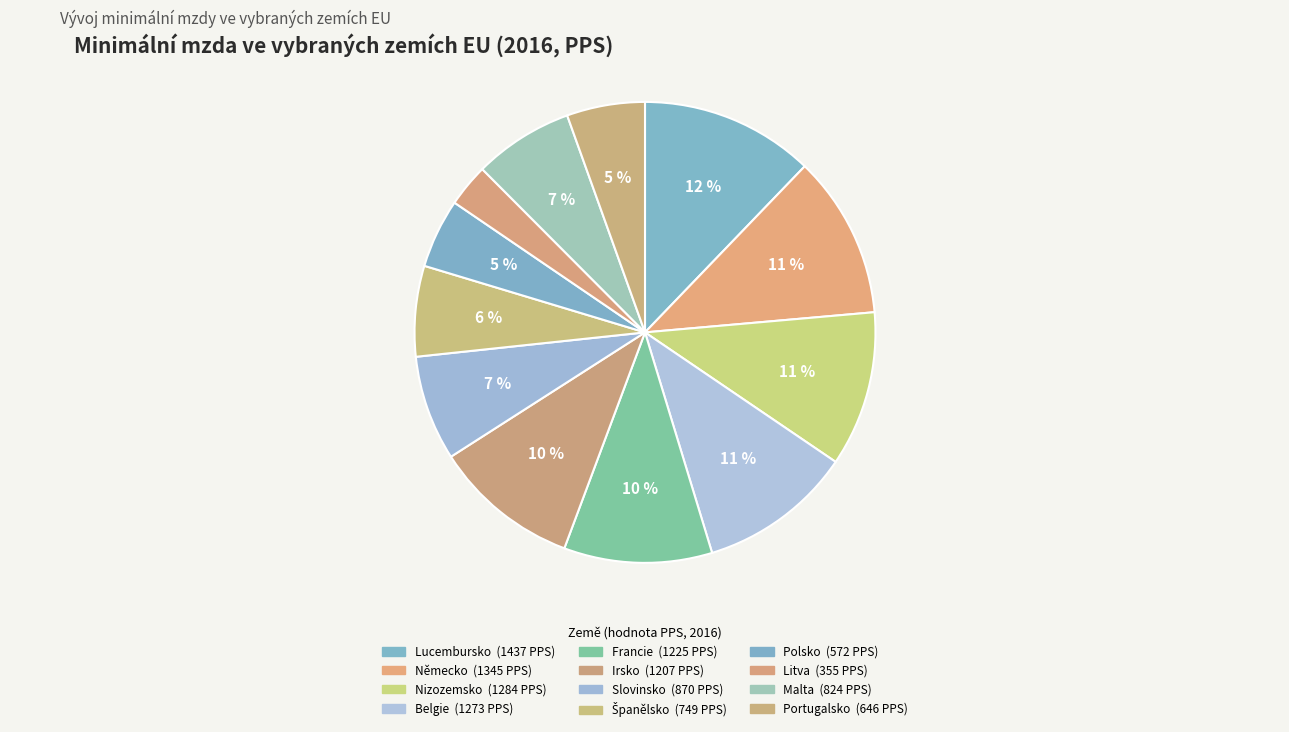

How many slices are in this pie chart?

12